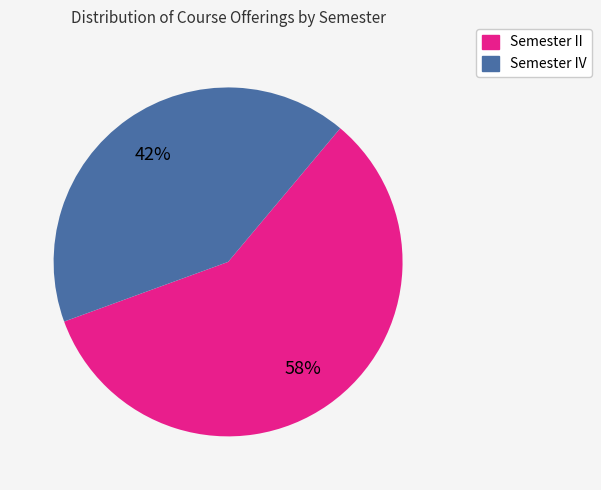

What percentage is the Semester II slice, to the nearest percent?

58%